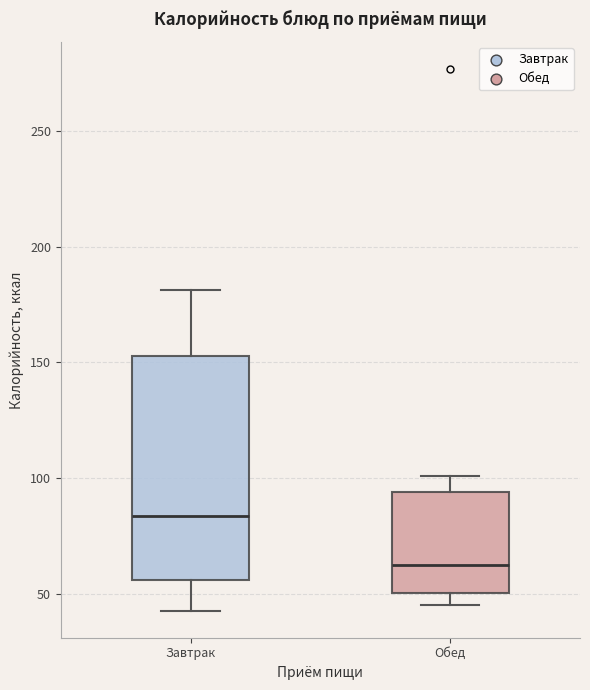

Reading left to right, read every box against the y-axis: the position of its median line, the range the box covers, and the ends of its whiskers. The values are not printed on the chart, so give them approximately, as read against the axis.

Завтрак: median 85, box 55 to 155, whiskers 45 to 180
Обед: median 65, box 50 to 95, whiskers 45 to 100